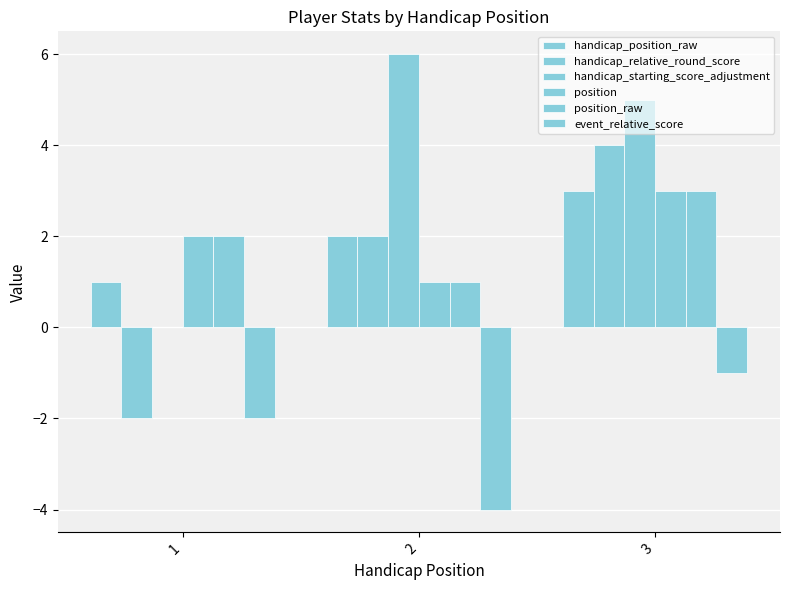

Between 1 and 3, which series saw the biggest shift?

handicap_relative_round_score